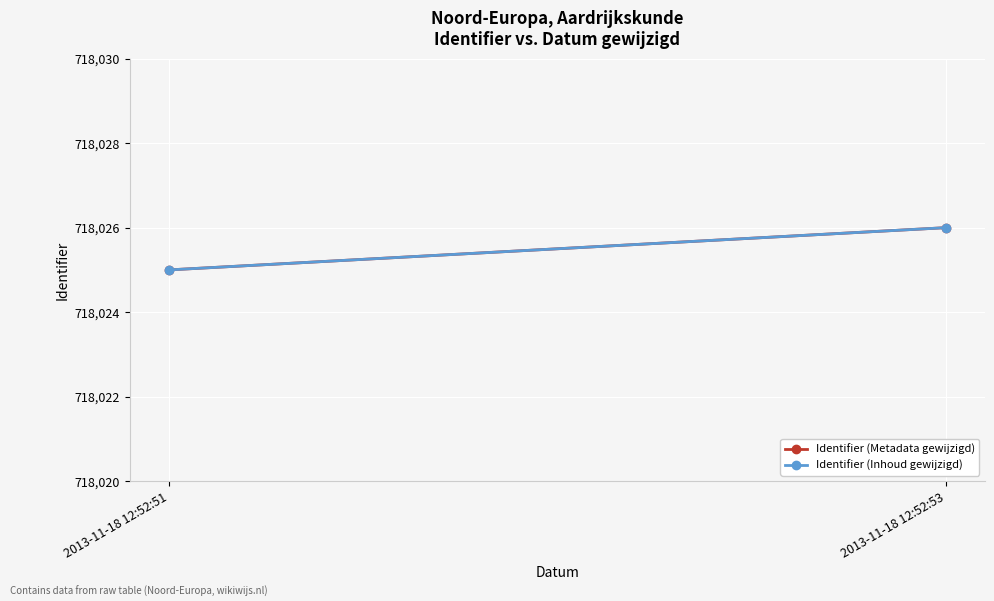

What is the sum of the Identifier (Inhoud gewijzigd) values at 2013-11-18 12:52:51 and 2013-11-18 12:52:53?

1436051